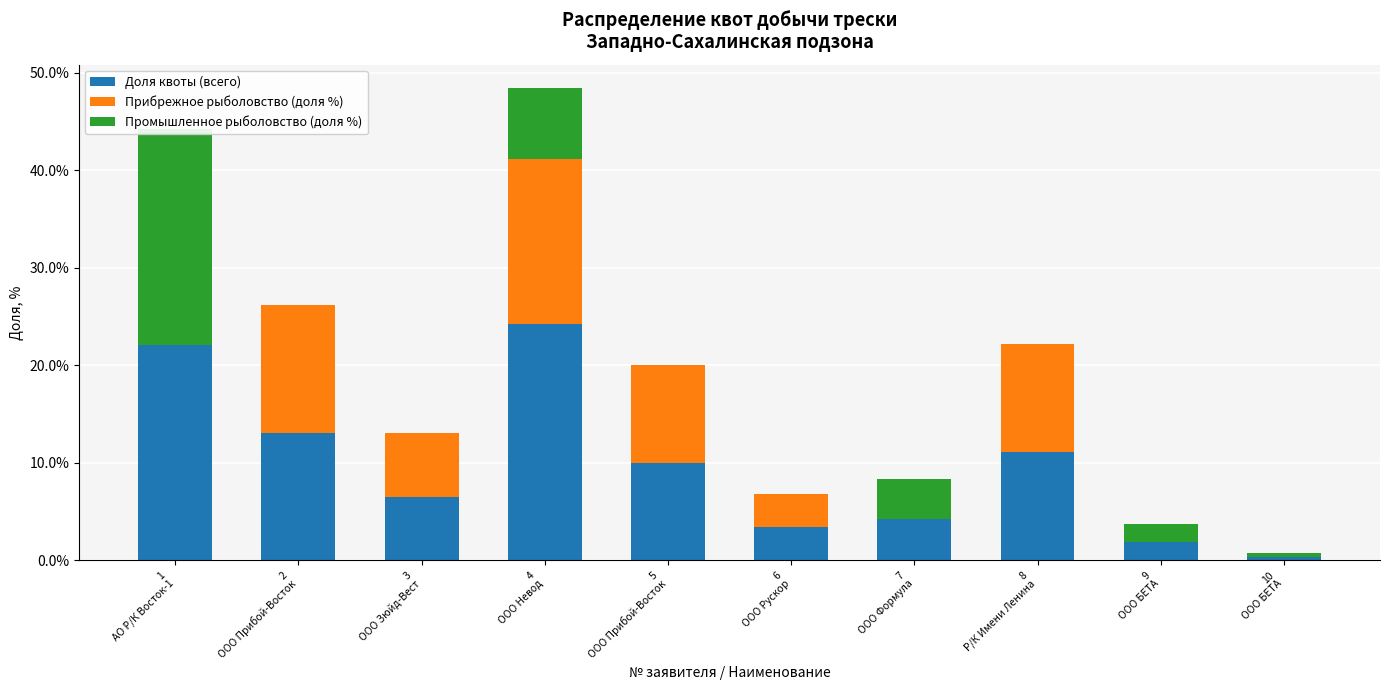

Between 8
Р/К Имени Ленина and 3
ООО Зюйд-Вест, which is larger?

8
Р/К Имени Ленина